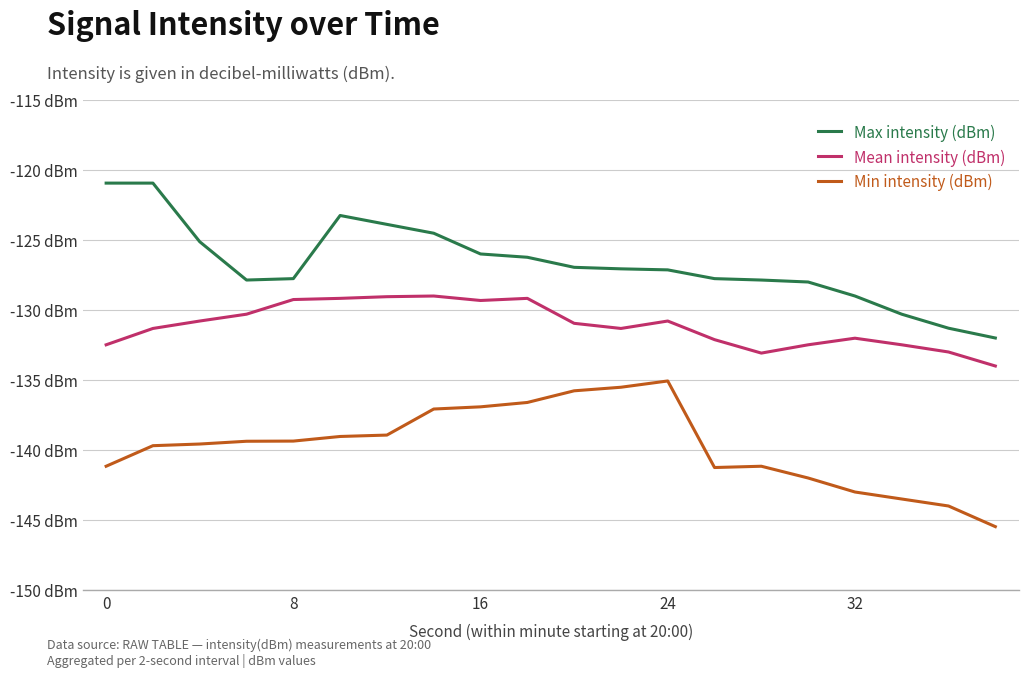

Which series has the largest total across all categories?

Max intensity (dBm)